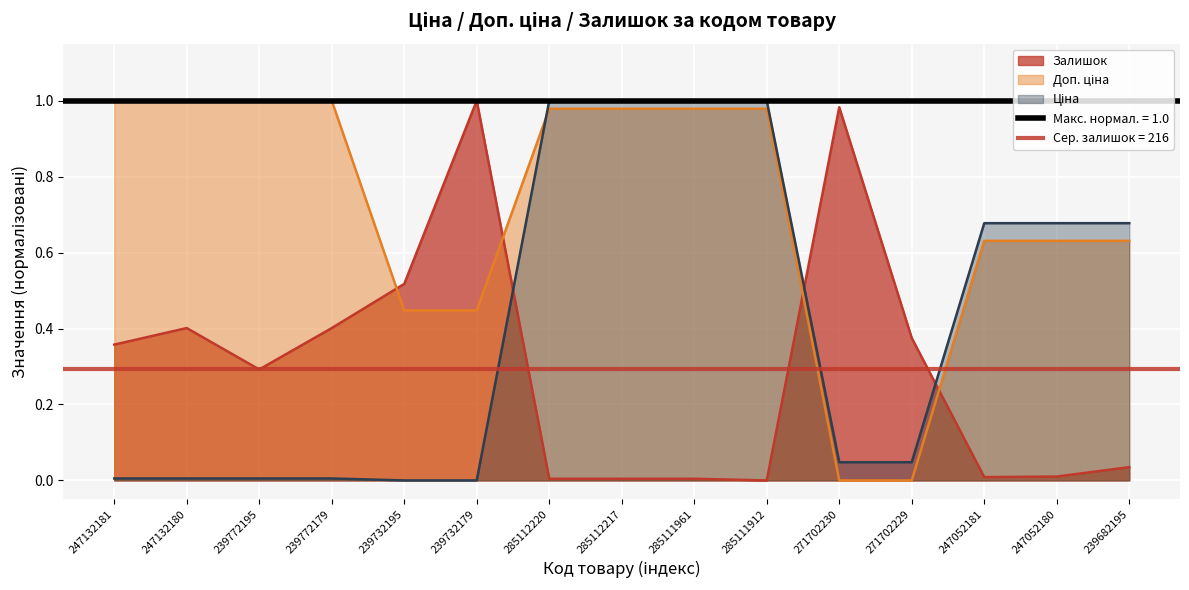

Reading left to right, list all the values displayed in this chart.

Ціна: 247132181=0.0	247132180=0.0	239772195=0.0	239772179=0.0	239732195=0.0	239732179=0.0	285112220=1.0	285112217=1.0	285111961=1.0	285111912=1.0	271702230=0.0	271702229=0.0	247052181=0.7	247052180=0.7	239682195=0.7
Доп. ціна: 247132181=1.0	247132180=1.0	239772195=1.0	239772179=1.0	239732195=0.4	239732179=0.4	285112220=1.0	285112217=1.0	285111961=1.0	285111912=1.0	271702230=0.0	271702229=0.0	247052181=0.6	247052180=0.6	239682195=0.6
Залишок: 247132181=0.4	247132180=0.4	239772195=0.3	239772179=0.4	239732195=0.5	239732179=1.0	285112220=0.0	285112217=0.0	285111961=0.0	285111912=0.0	271702230=1.0	271702229=0.4	247052181=0.0	247052180=0.0	239682195=0.0